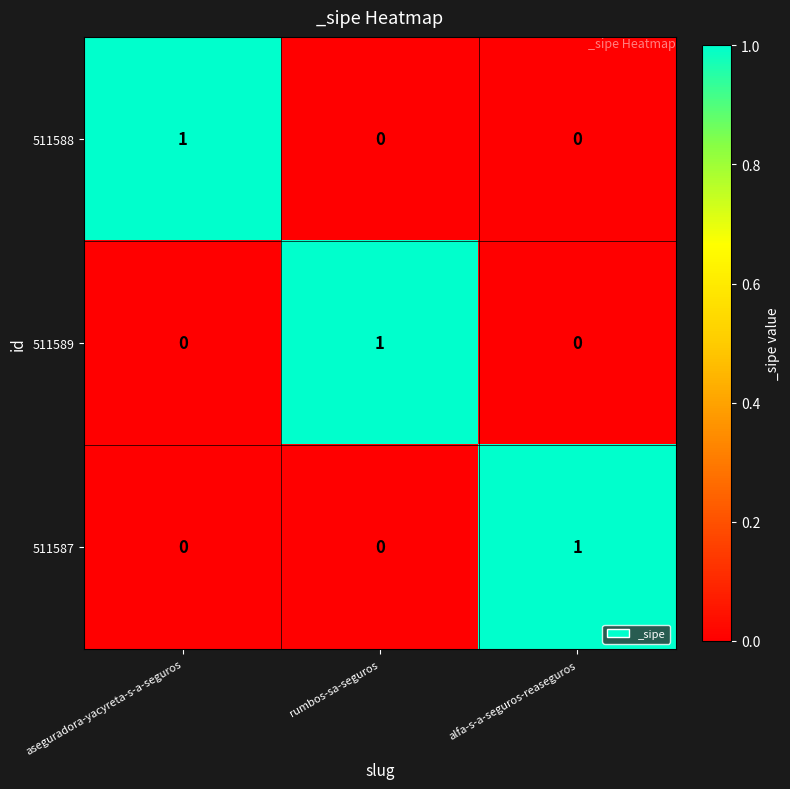

How many 511589 values are between 0 and 1?

3